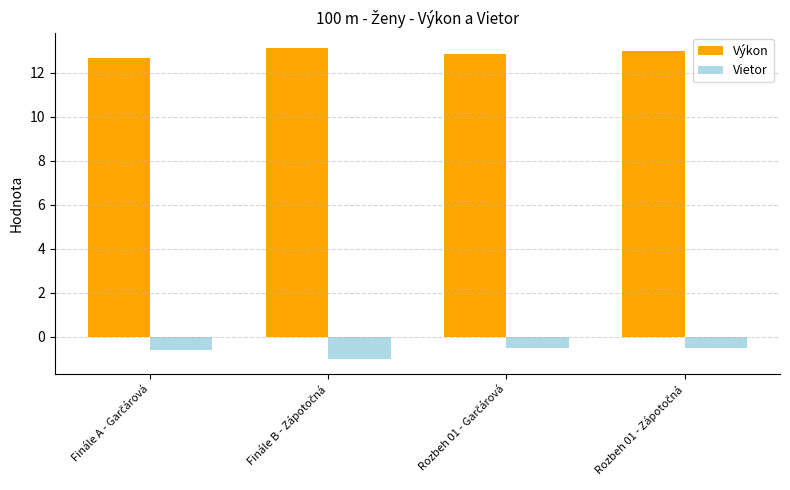

What is the sum of all Výkon values?

51.6